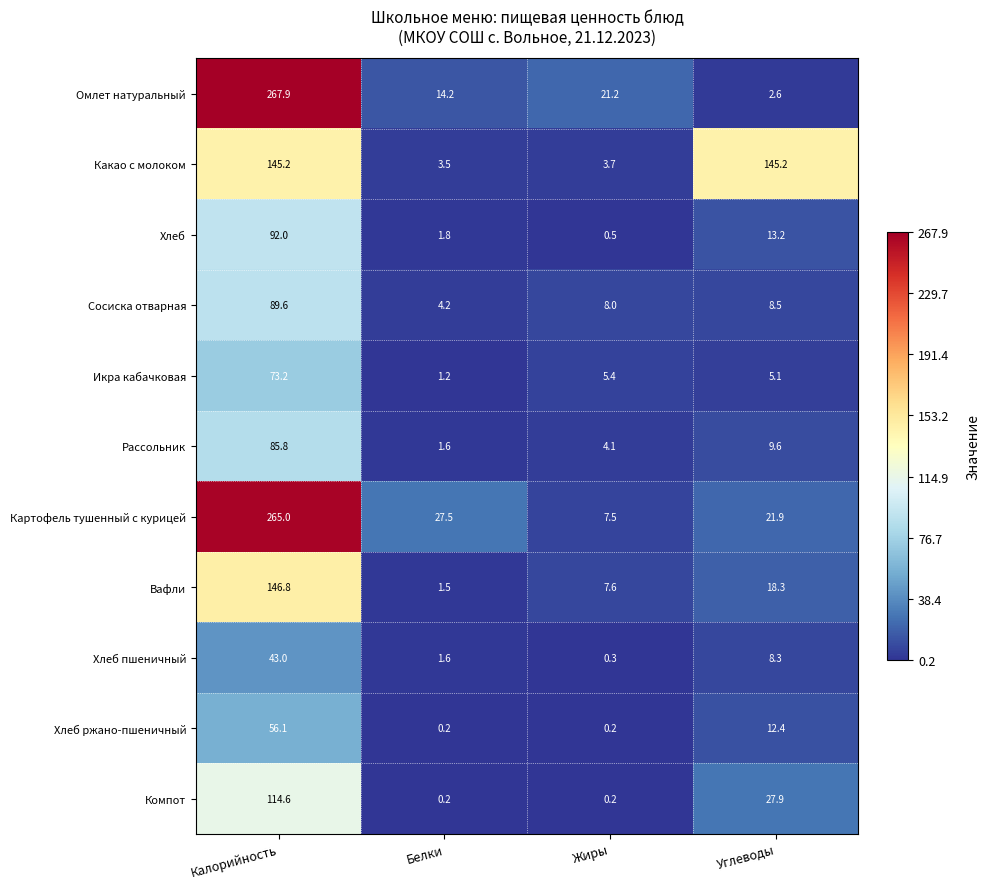

At which category is the sum across all series the highest?

Калорийность